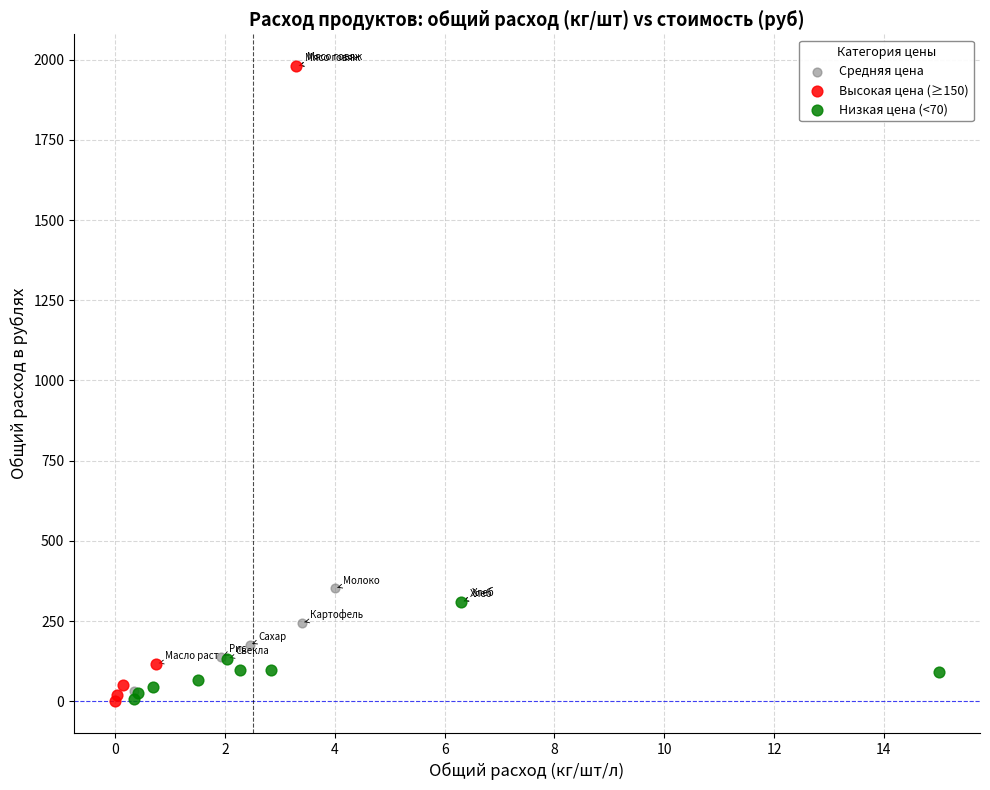

What are all the series names shown in the legend?

Средняя цена, Высокая цена (≥150), Низкая цена (<70)